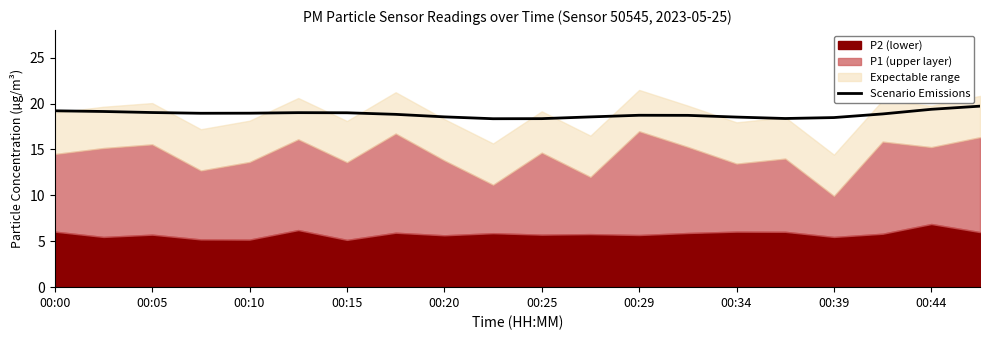

How many categories are shown in the chart?

20